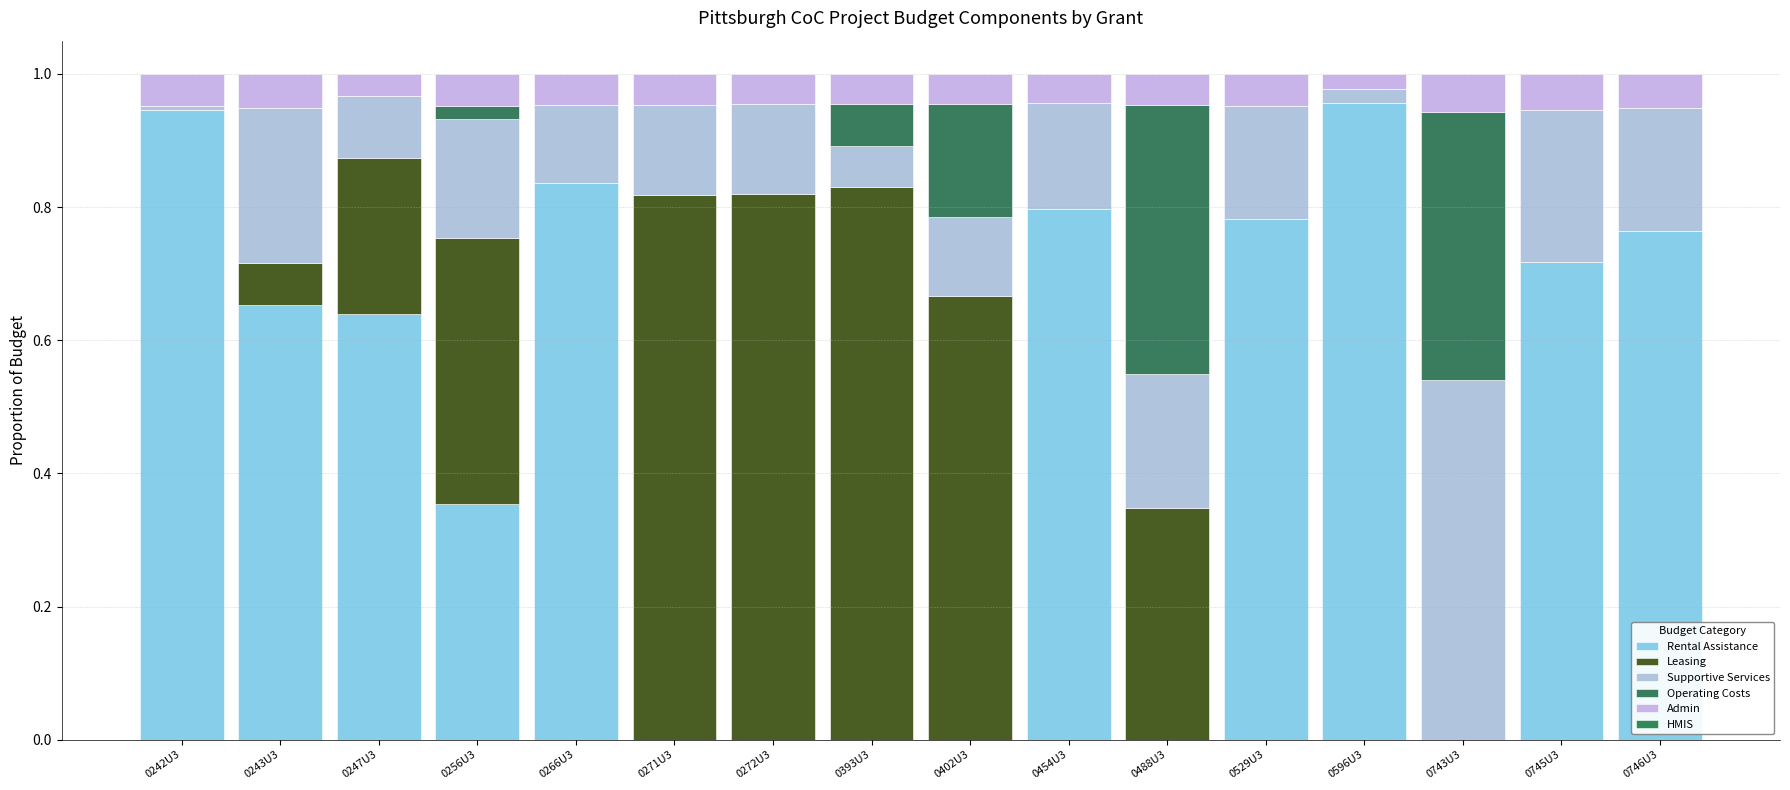

Rank the series by their maximum value, from highest to lowest.

Rental Assistance, Leasing, Supportive Services, Operating Costs, Admin, HMIS